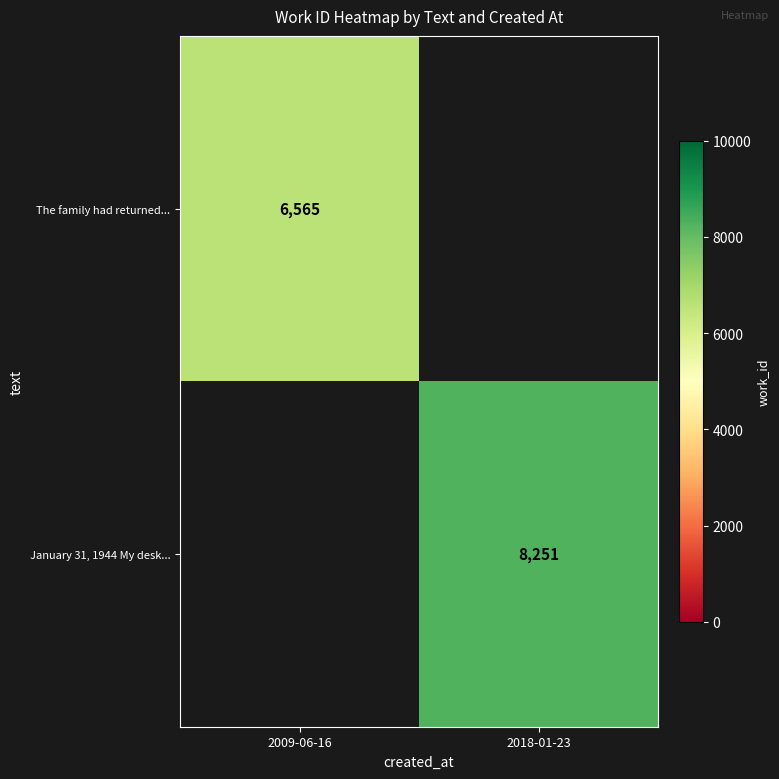

True or false: The family had returned... has a value of 3960 at 2009-06-16.

False